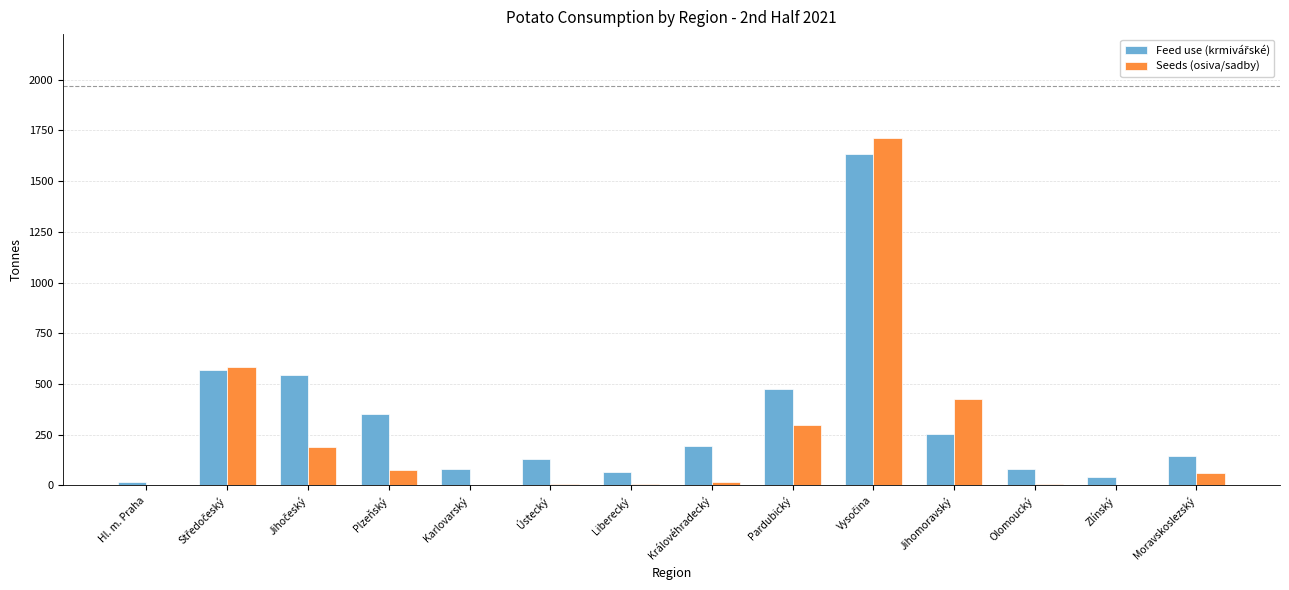

What is the maximum value for Seeds (osiva/sadby)?

1711.4